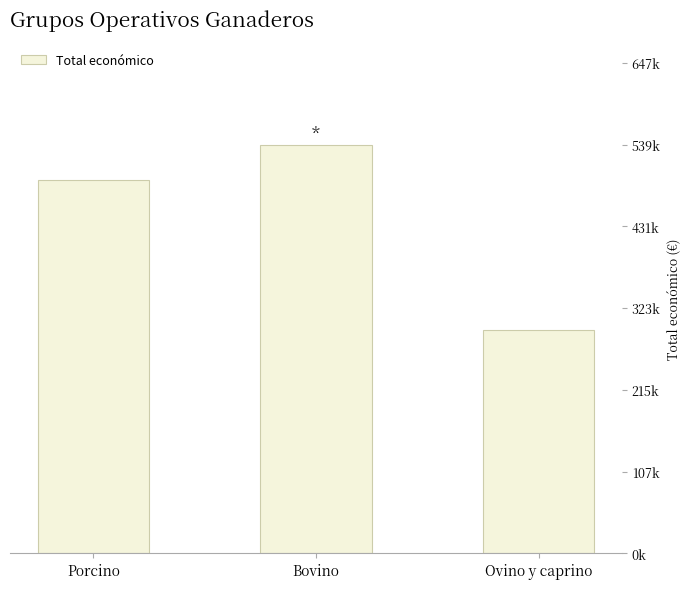

What is the difference between the values at Bovino and Ovino y caprino?

245516.4